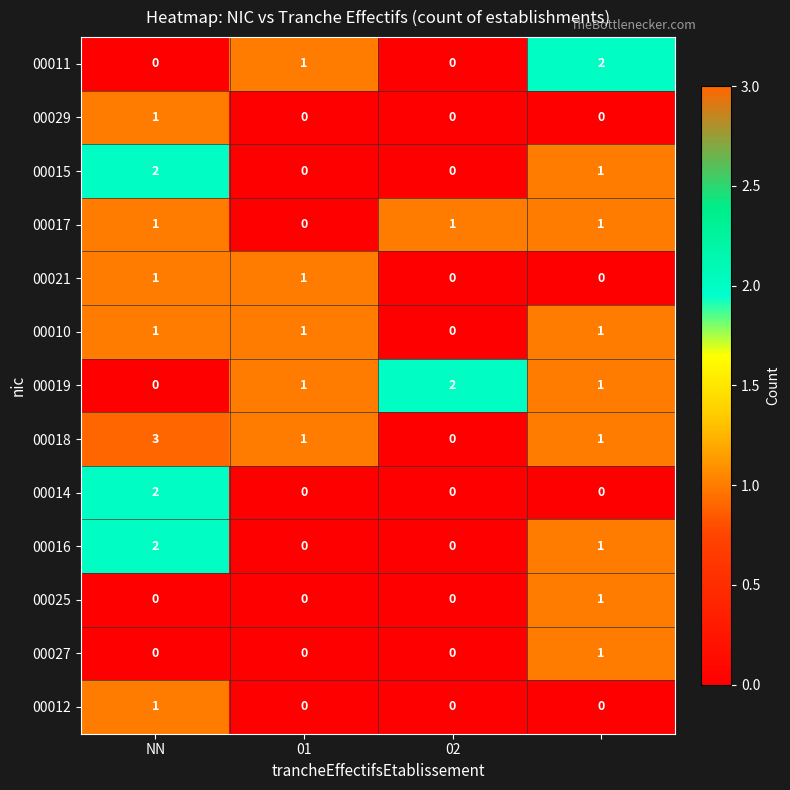

What is the maximum value shown in the chart?

3